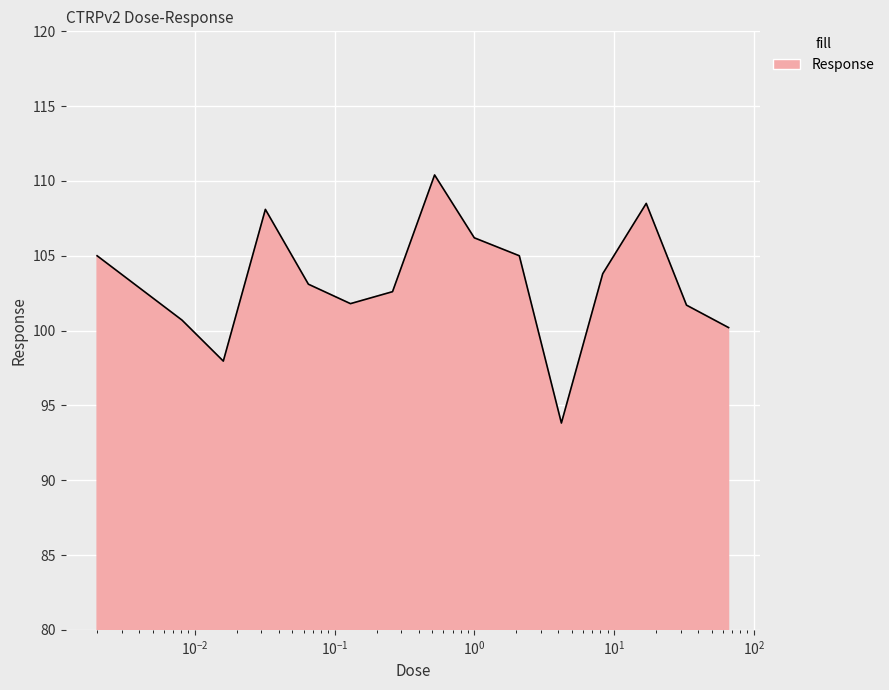

What is the difference between the maximum and minimum values?

16.6